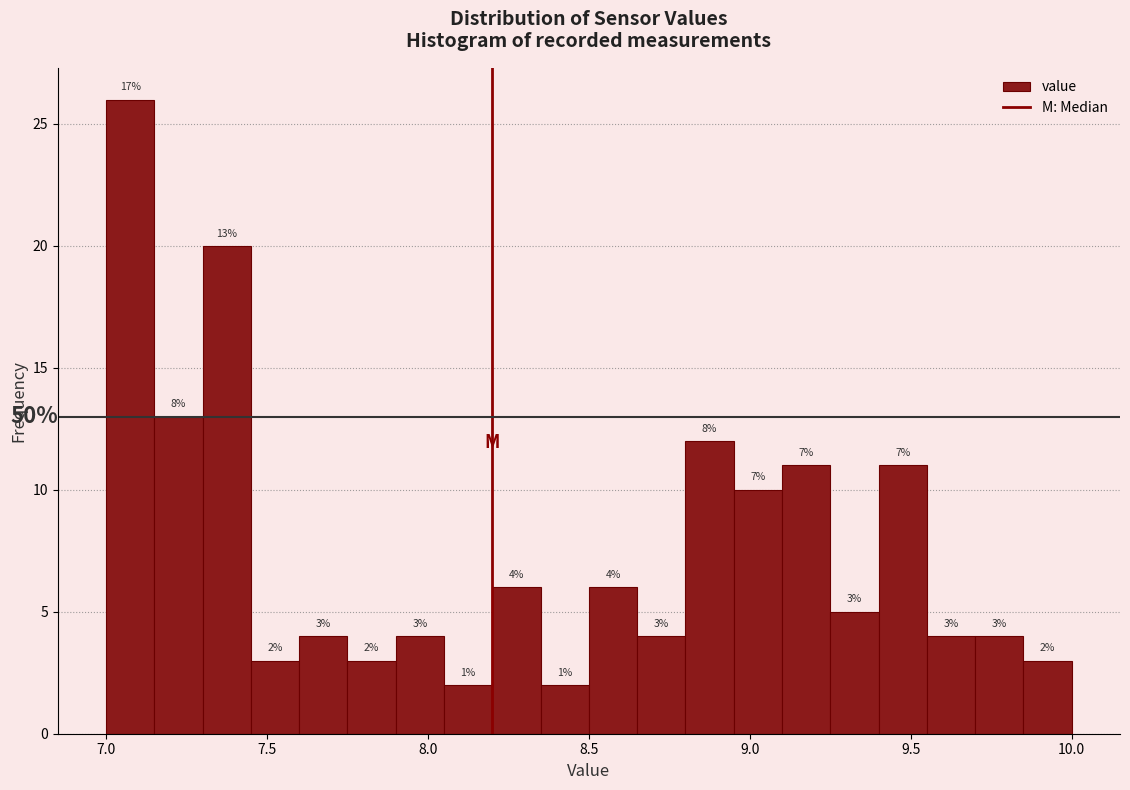

Read against the x-axis, roughly where is the centre of the tallest bar?

7.10